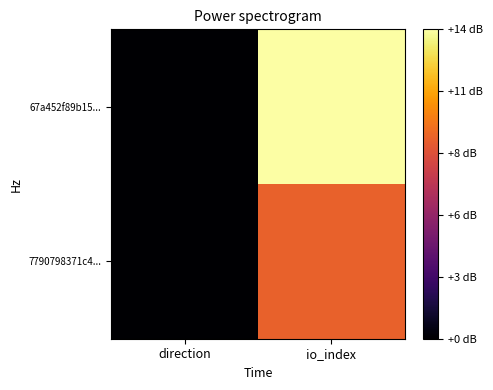

Reading left to right, list all the values displayed in this chart.

7790798371c4...: direction=0.0	io_index=9.0
67a452f89b15...: direction=0.0	io_index=14.0